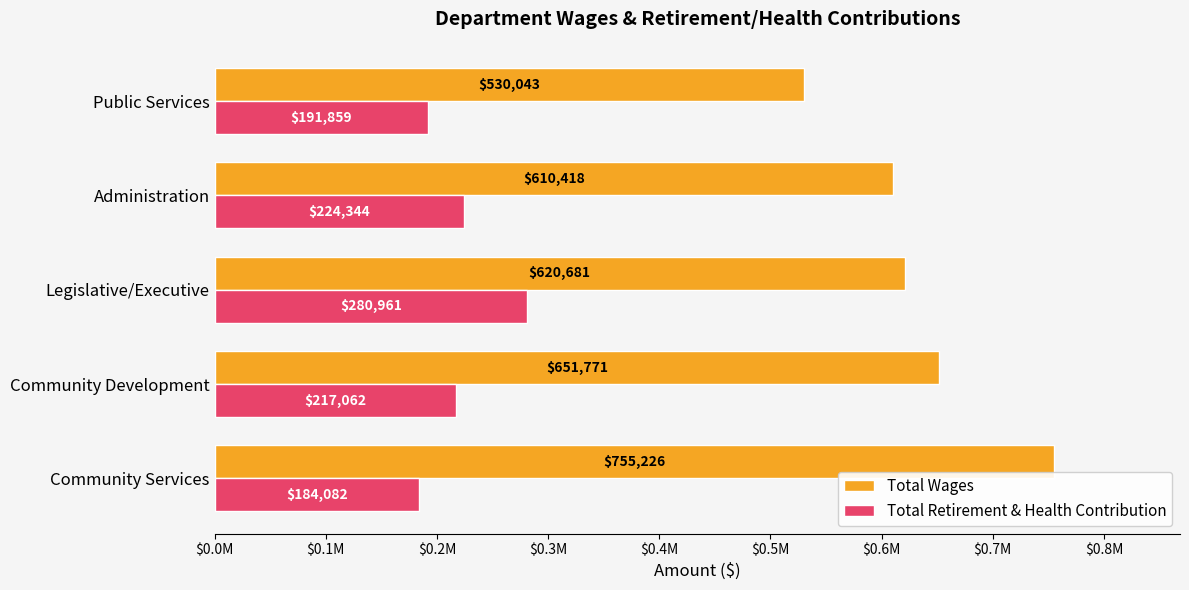

What are all the series names shown in the legend?

Total Wages, Total Retirement & Health Contribution